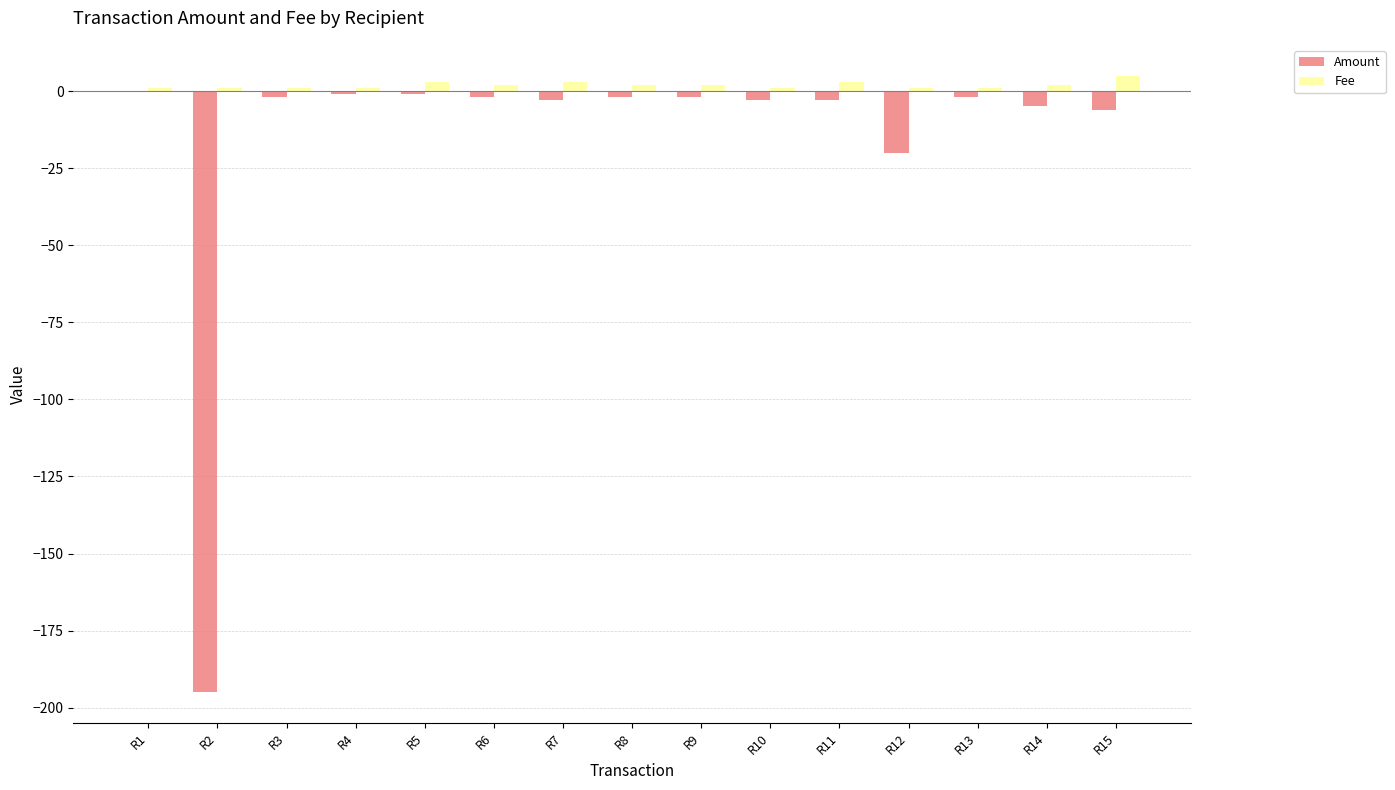

The value of Amount at R9 is -2.0. True or false?

True